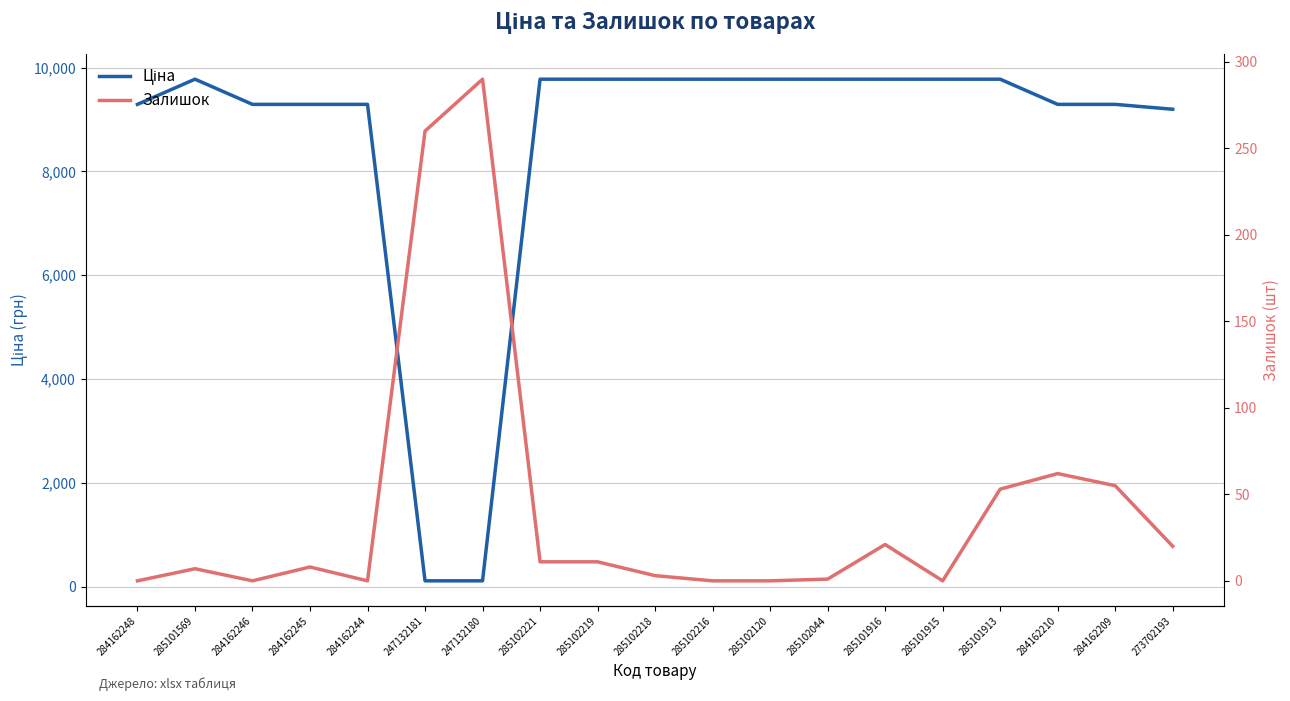

Is it true that Ціна equals 111.8 at 247132181?

True